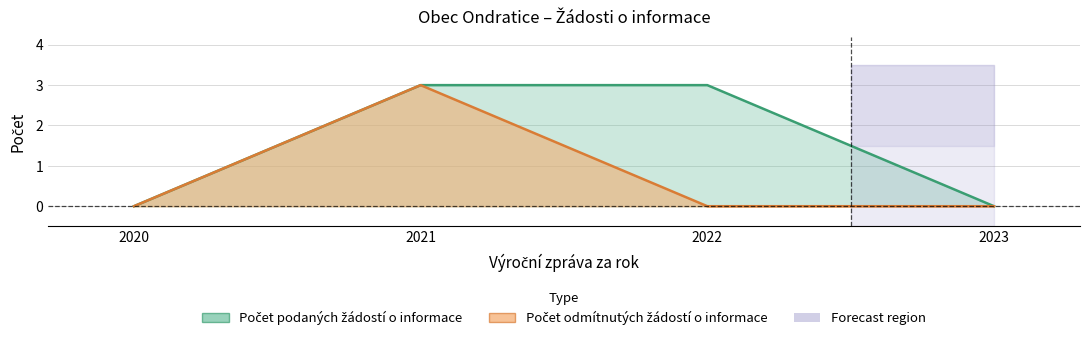

At which label is Počet podaných žádostí o informace closest to 1?

2020